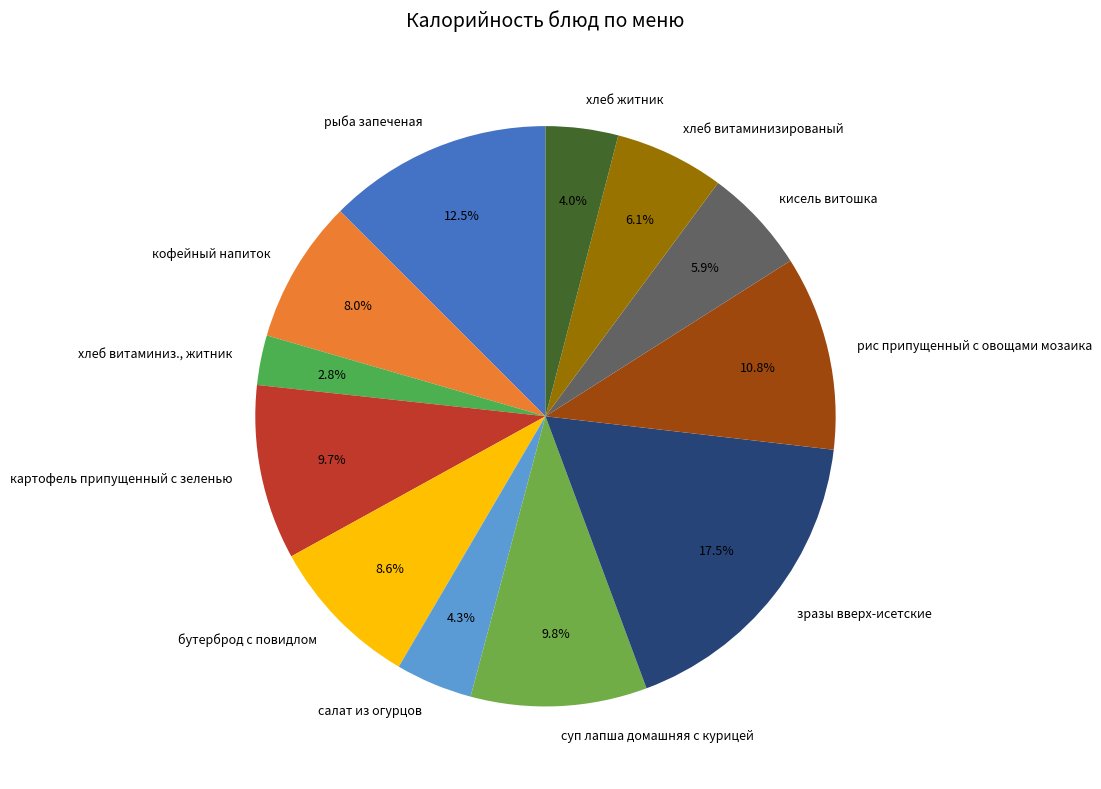

Do хлеб житник and кофейный напиток together represent more than half of the pie?

No